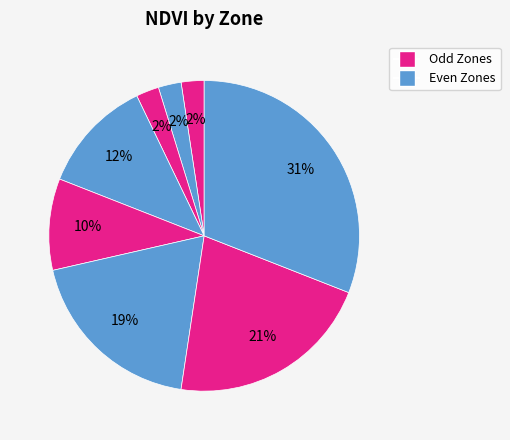

How many slices are in this pie chart?

8